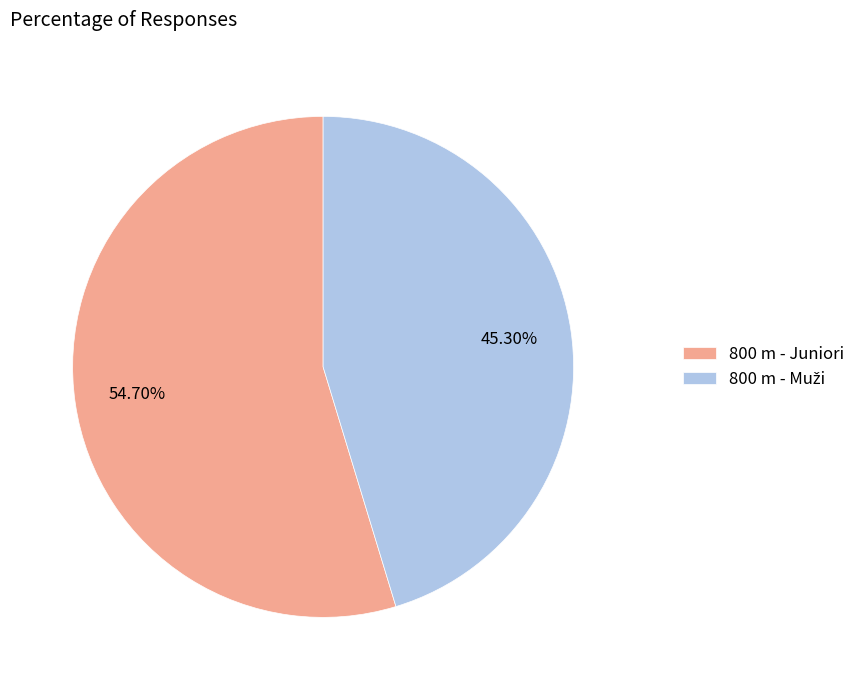

Count the number of slices in the pie.

2